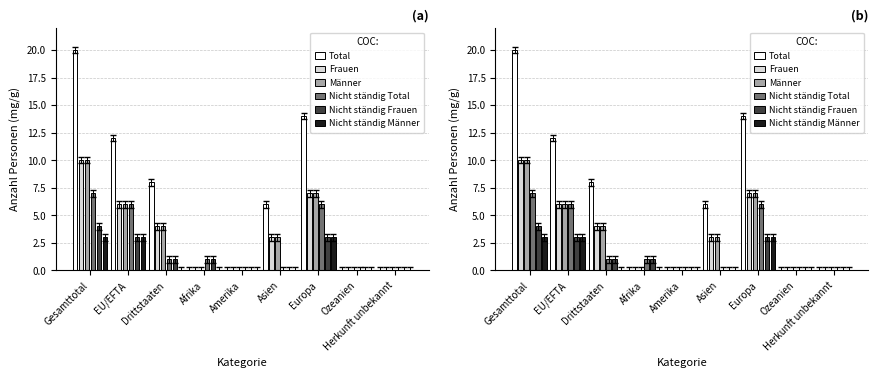

Is it true that Nicht ständig Total equals 7 at Gesamttotal?

True